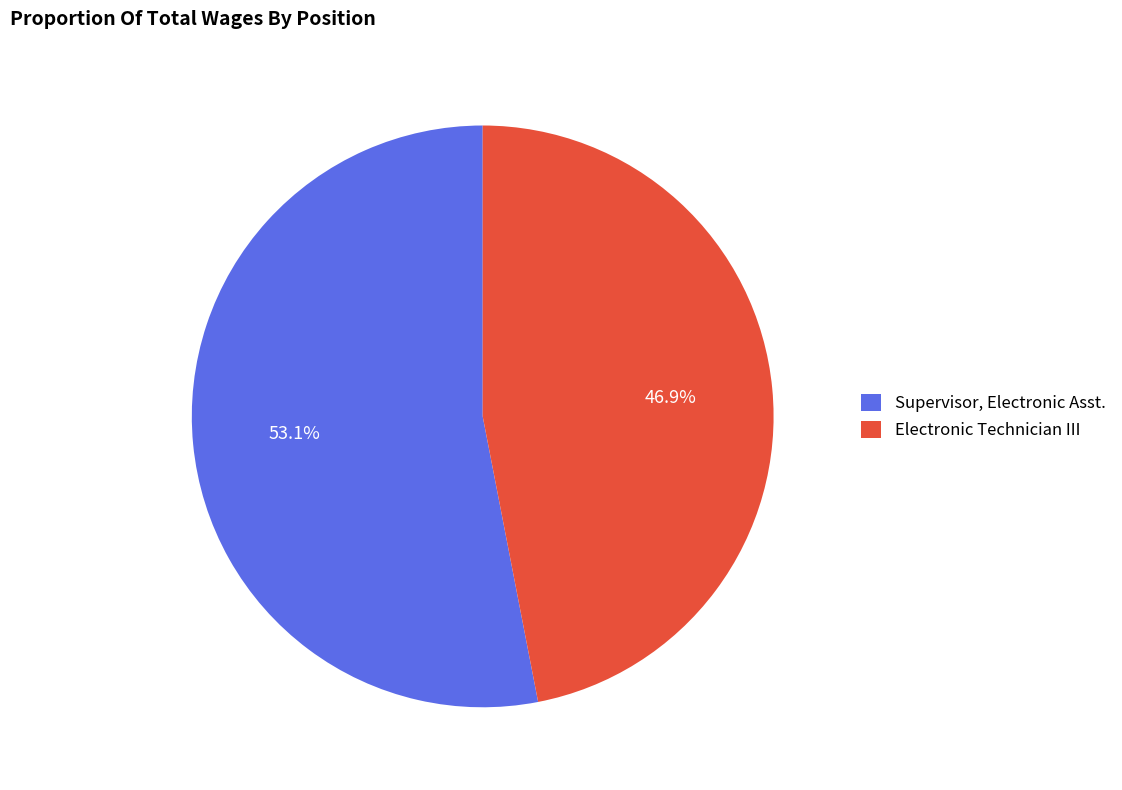

Is it true that Supervisor, Electronic Asst. is 40% of the pie?

False